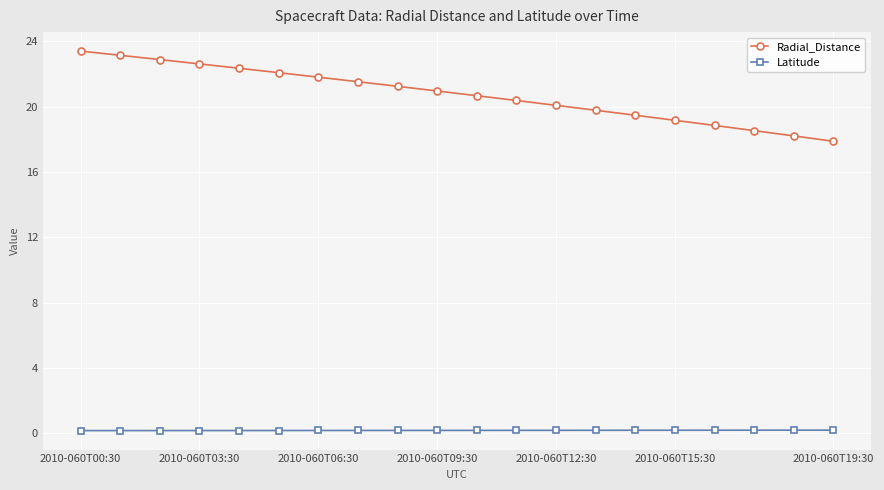

What is the difference between the maximum and second lowest values in the Radial_Distance series?

5.2